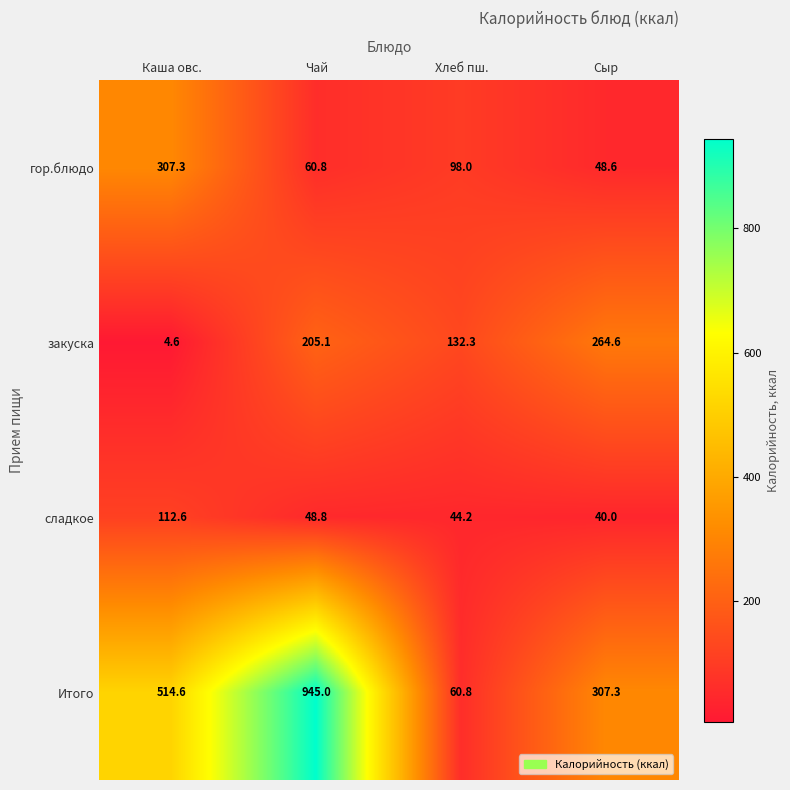

Reading right to left, list all the values displayed in this chart.

гор.блюдо: Сыр=48.6	Хлеб пш.=98.0	Чай=60.8	Каша овс.=307.3
закуска: Сыр=264.6	Хлеб пш.=132.3	Чай=205.1	Каша овс.=4.6
сладкое: Сыр=40.0	Хлеб пш.=44.2	Чай=48.8	Каша овс.=112.6
Итого: Сыр=307.3	Хлеб пш.=60.8	Чай=945.0	Каша овс.=514.6